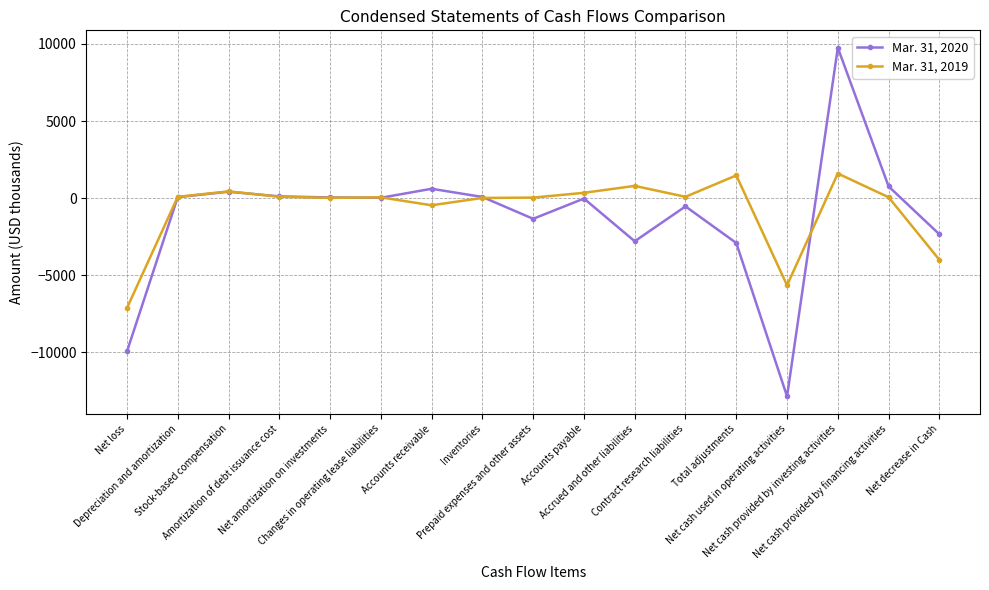

What is the greatest value displayed?

9753